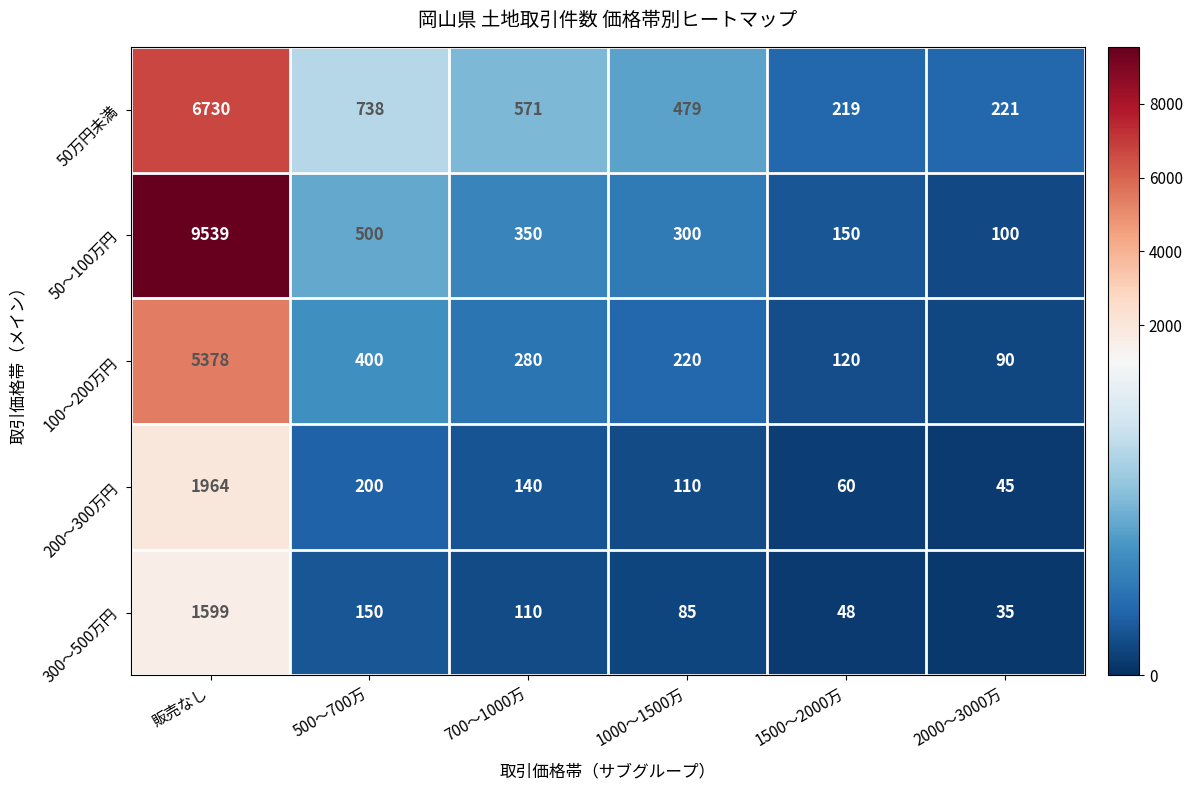

Reading left to right, list all the values displayed in this chart.

50万円未満: 6730	738	571	479	219	221
50～100万円: 9539	500	350	300	150	100
100～200万円: 5378	400	280	220	120	90
200～300万円: 1964	200	140	110	60	45
300～500万円: 1599	150	110	85	48	35